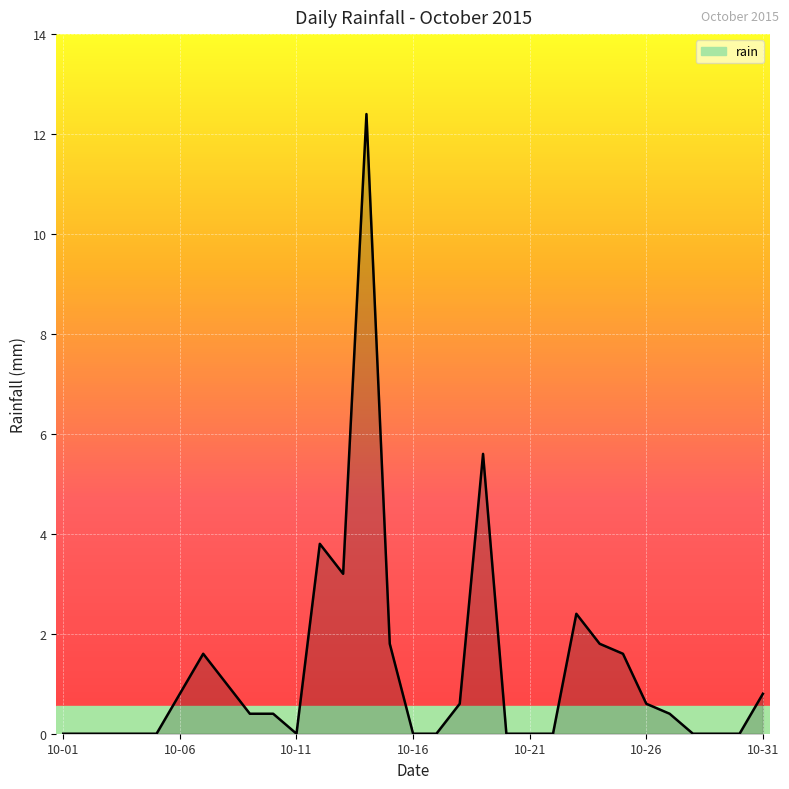

What is the greatest value displayed?

12.4